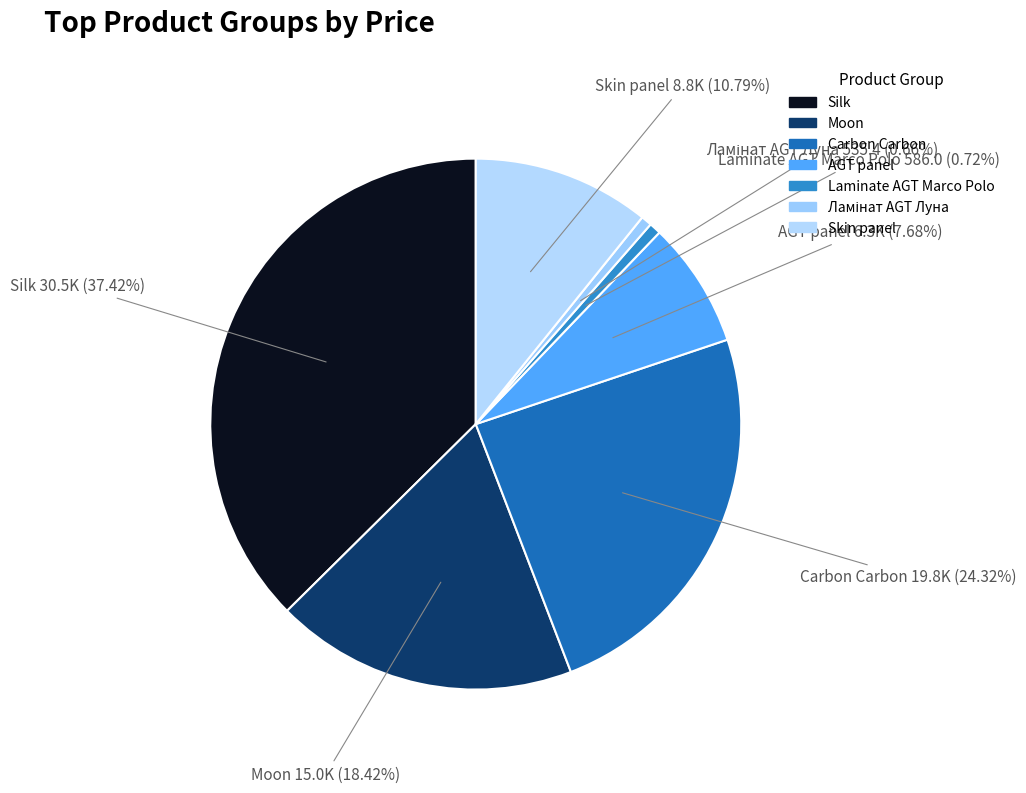

To the nearest percent, what is the difference between the AGT panel and Moon slice percentages?

11%